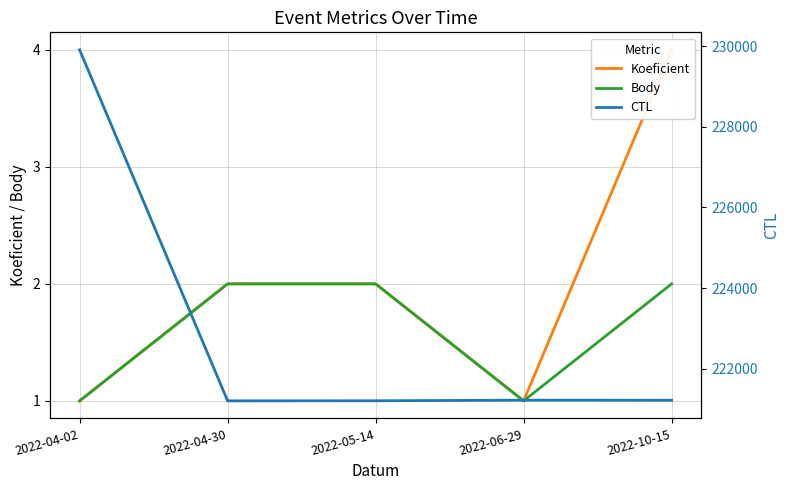

Where is the first local maximum for CTL?

2022-06-29